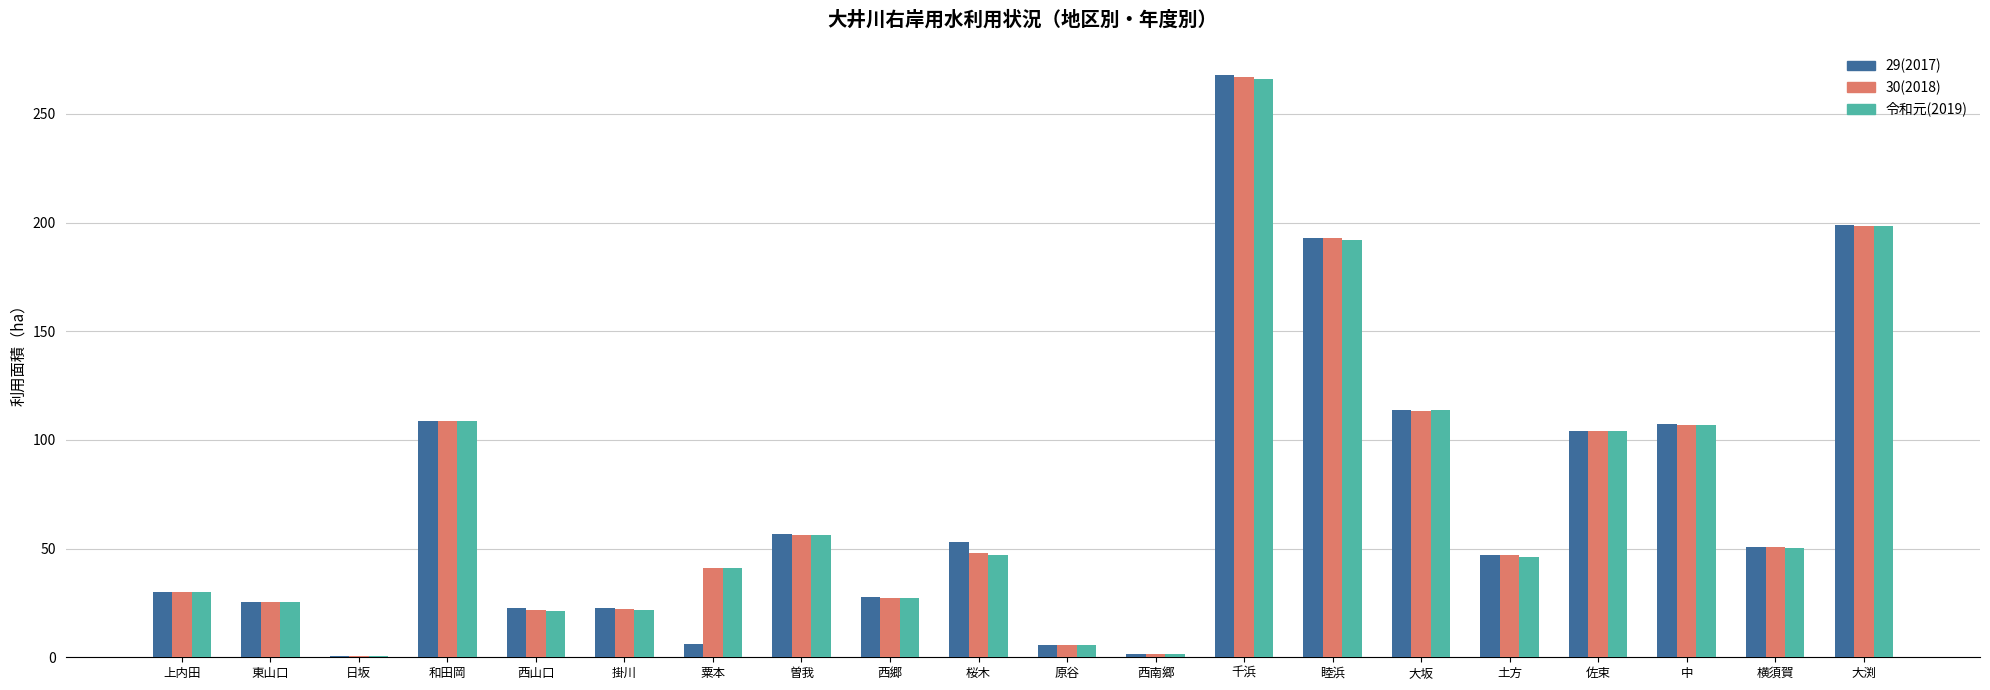

At which category does the chart reach its peak across all series?

千浜